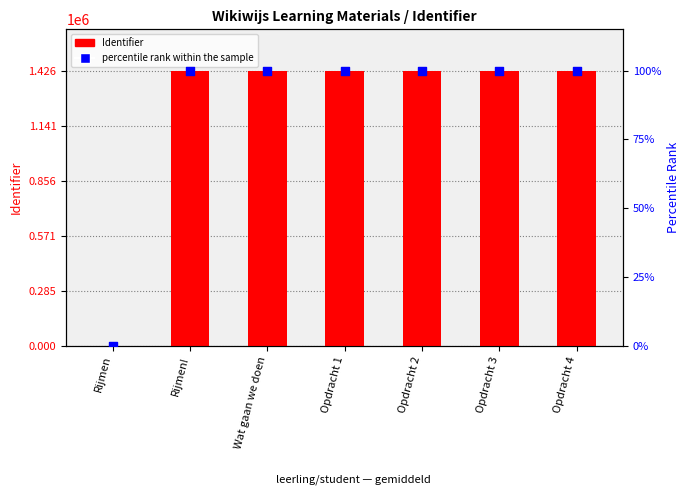

Which series has the largest Y range (max minus min)?

Identifier